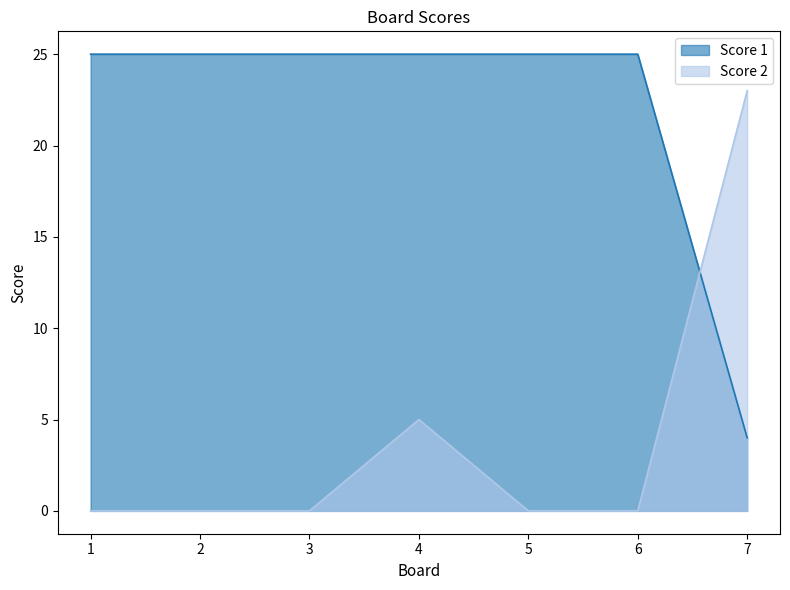

What is the difference between the Score 2 values at 4 and 2?

5